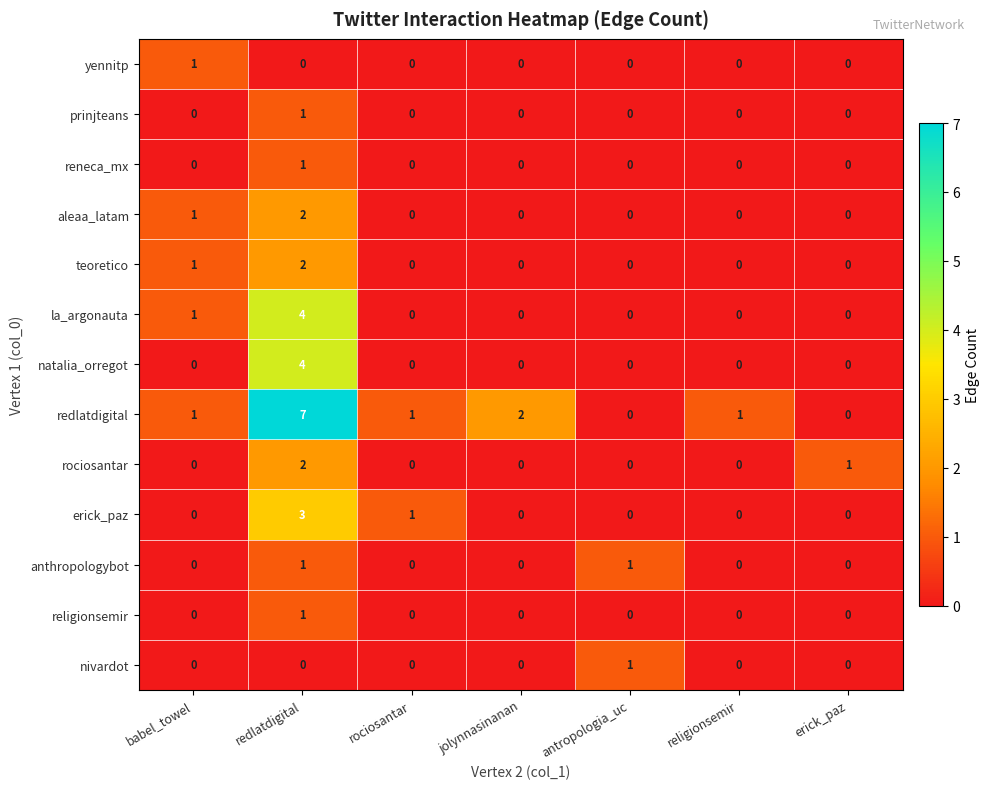

Which series changed the most between redlatdigital and religionsemir?

redlatdigital